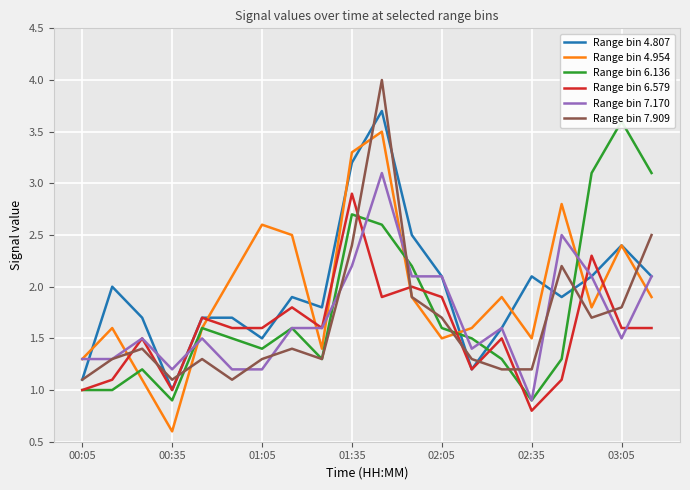

True or false: Range bin 7.170 has a value of 1.5 at 03:05.

True